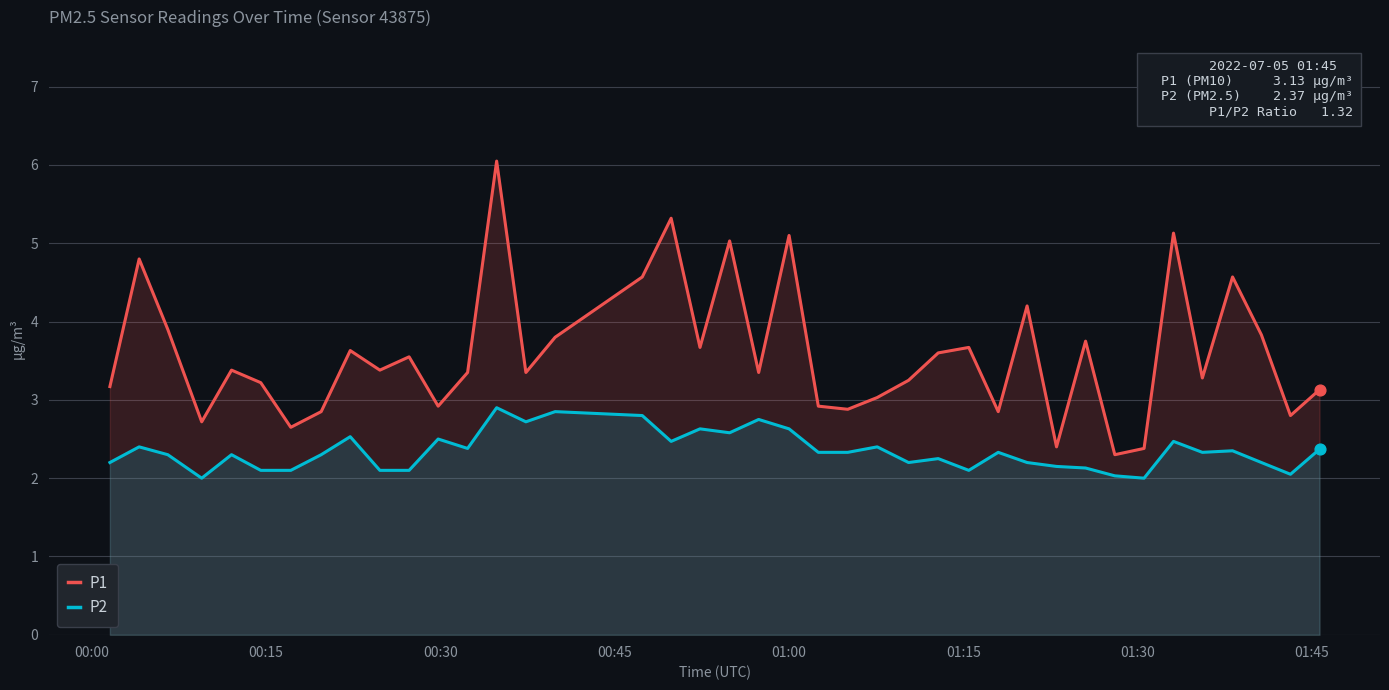

Which series has the largest total across all categories?

P1